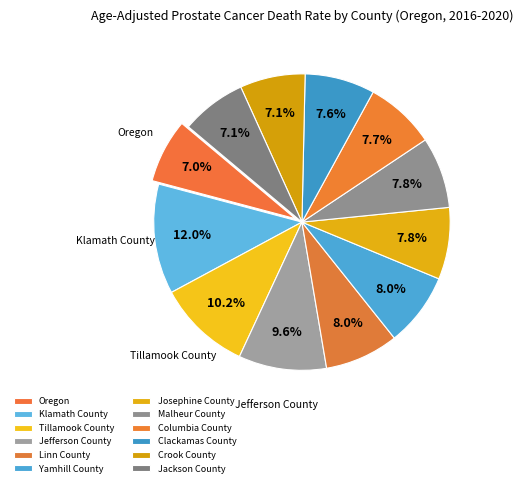

To the nearest percent, what portion does Linn County represent?

8%